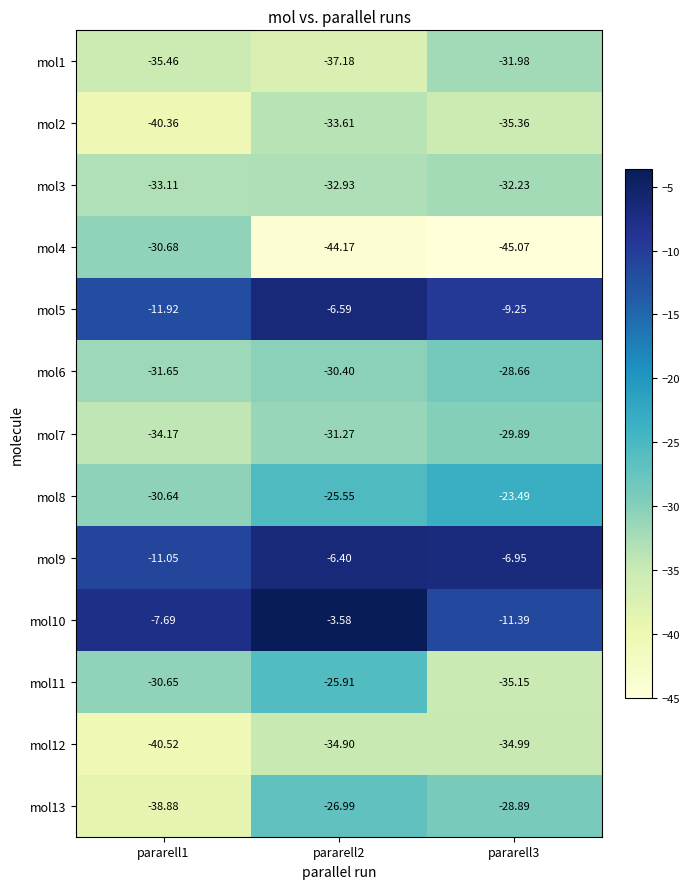

List the series in order of their peak value, lowest first.

mol12, mol2, mol3, mol1, mol4, mol7, mol6, mol13, mol11, mol8, mol5, mol9, mol10